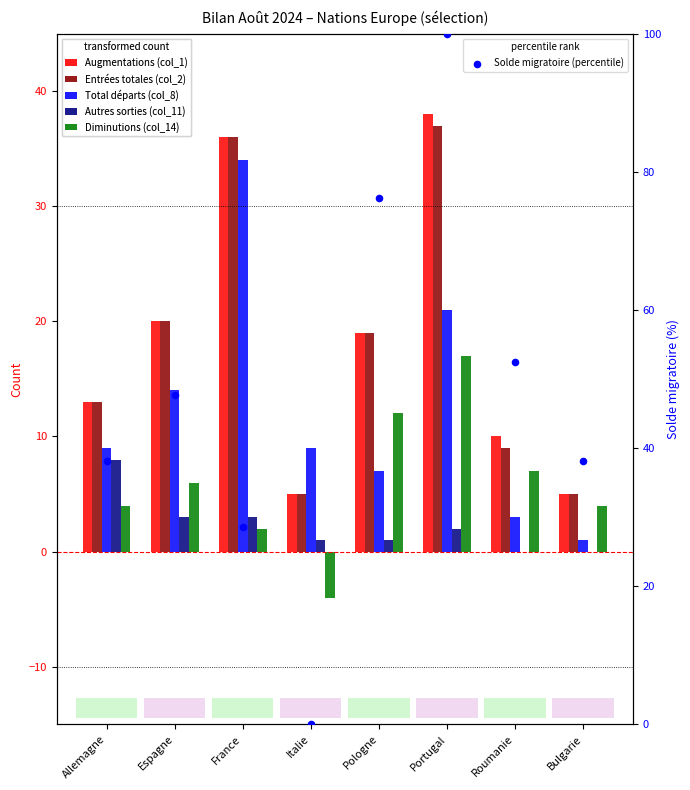

Which series contains the highest Y value?

Solde migratoire (percentile)